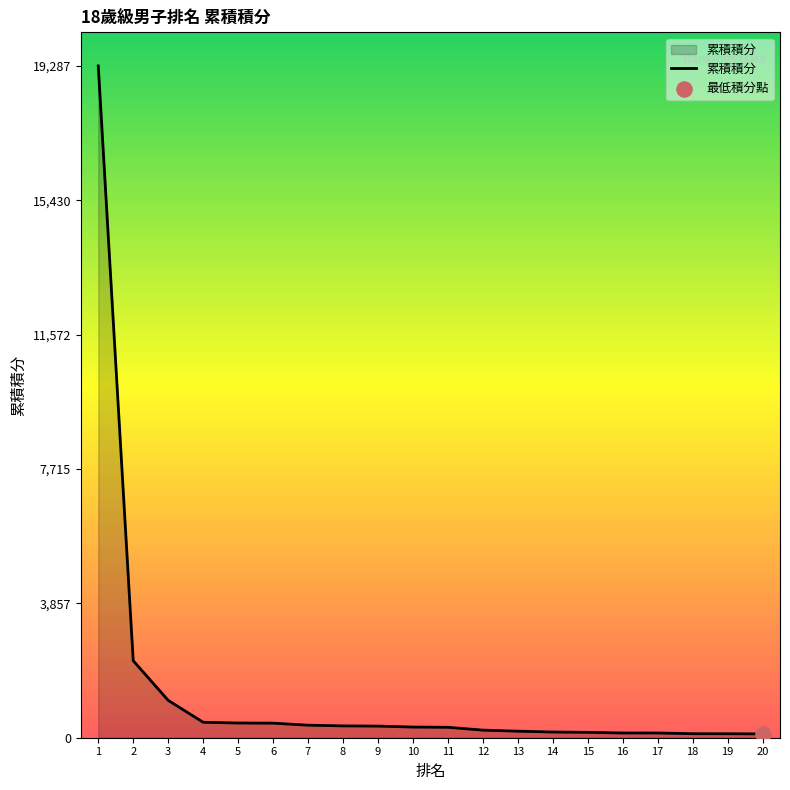

Between 11 and 18, which is larger?

11